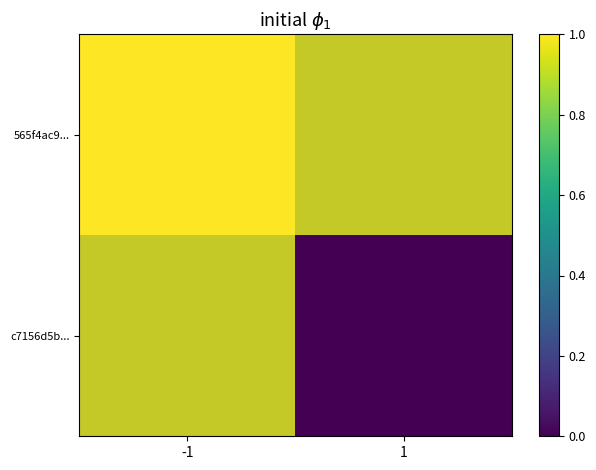

Read the 565f4ac9... value at -1.

1.0